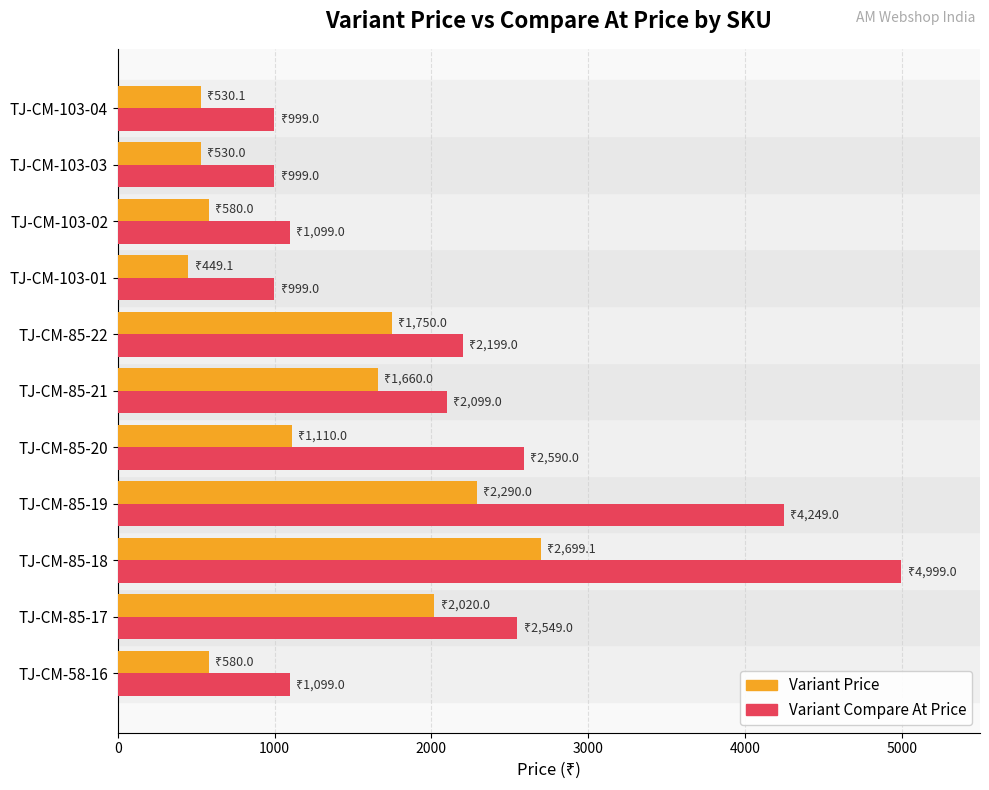

Rank the series by their average value, from lowest to highest.

Variant Price, Variant Compare At Price